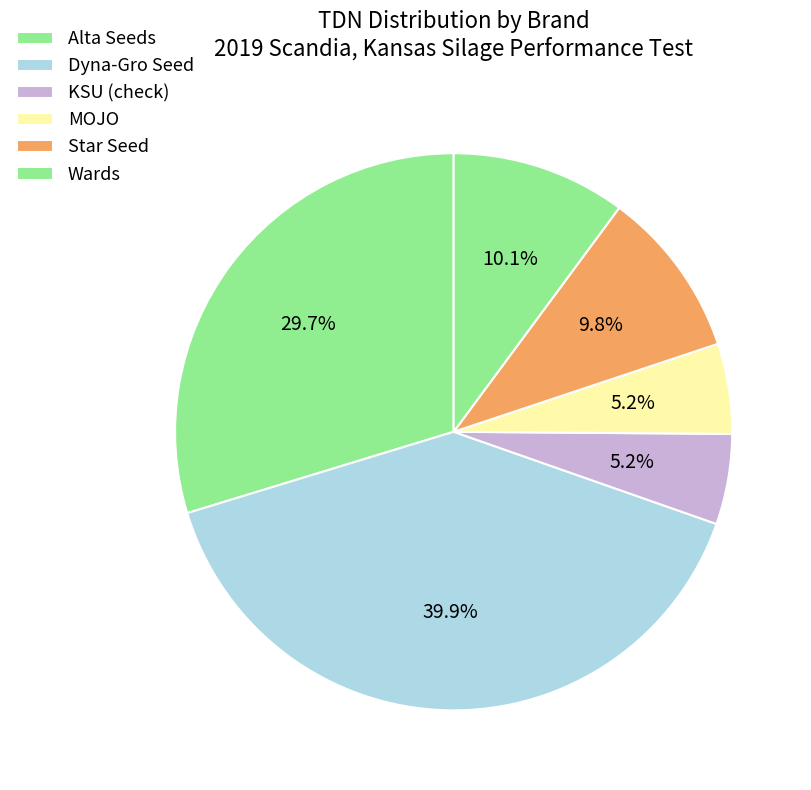

How many slices are in this pie chart?

6